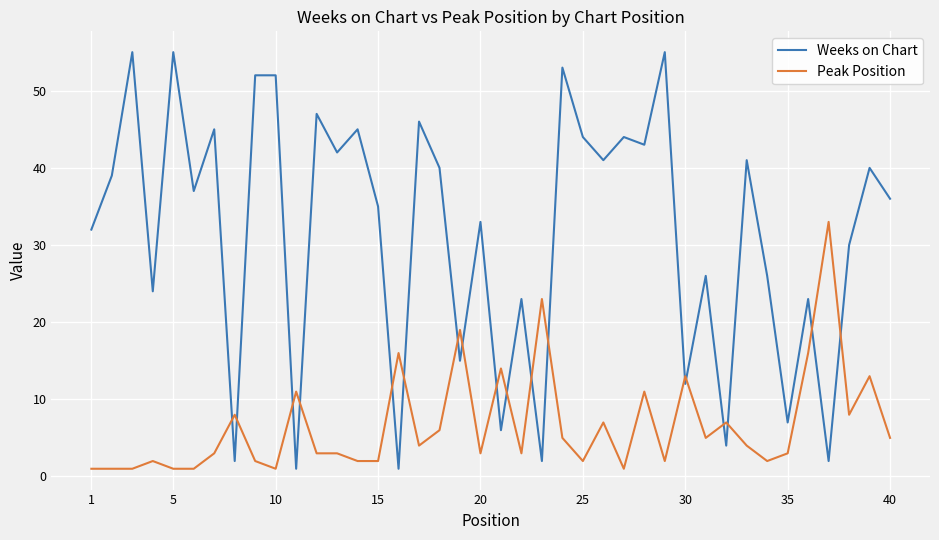

List the series in order of their peak value, highest first.

Weeks on Chart, Peak Position